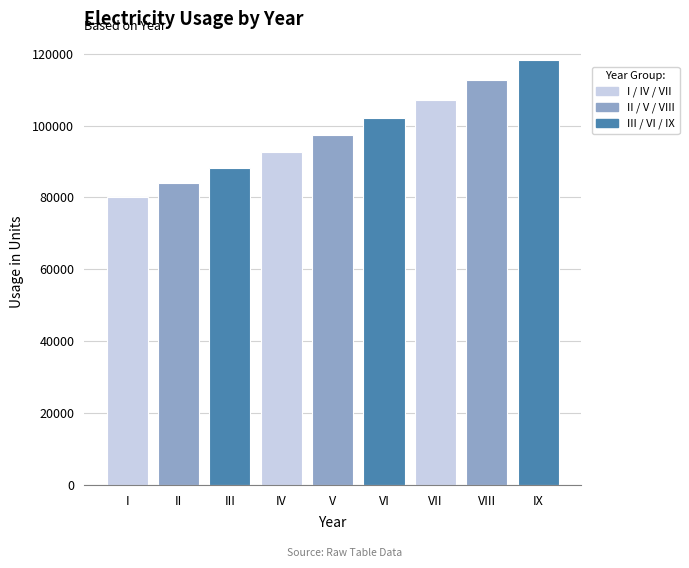

Is it true that the value at IX is 78917.4?

False